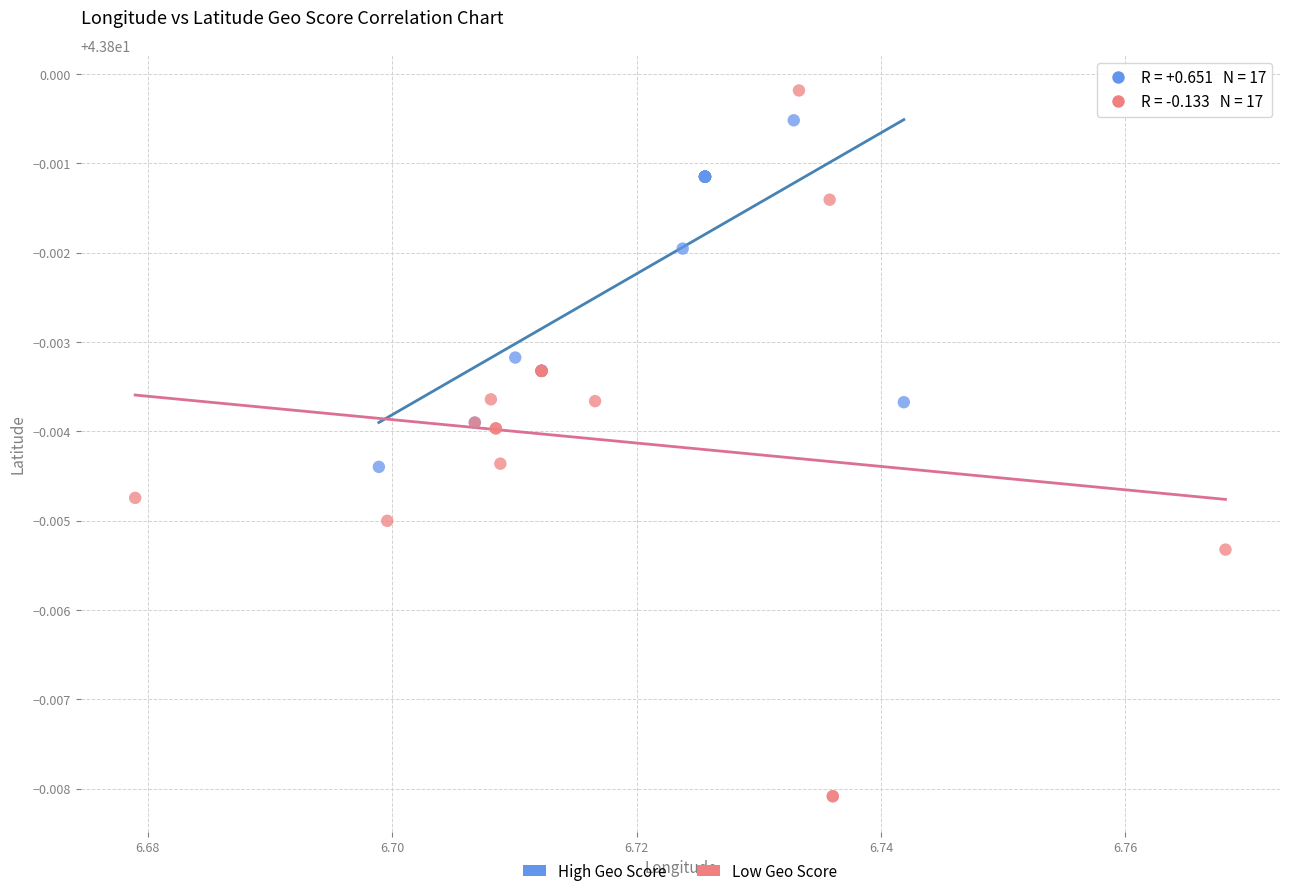

Which series reaches the minimum Y coordinate?

Low Geo Score